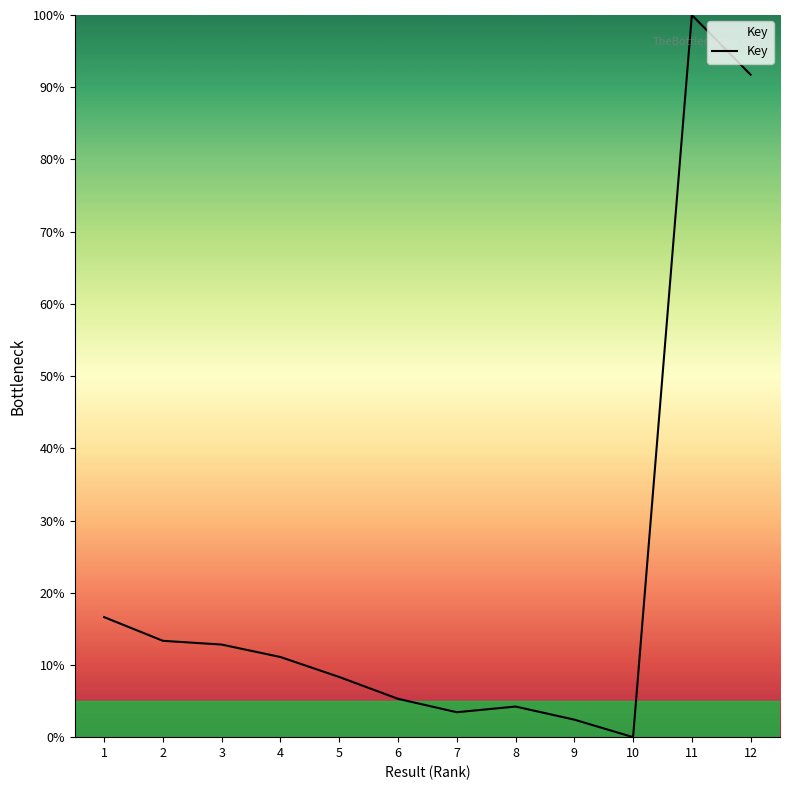

Does the chart display data point markers on the line(s)?

No